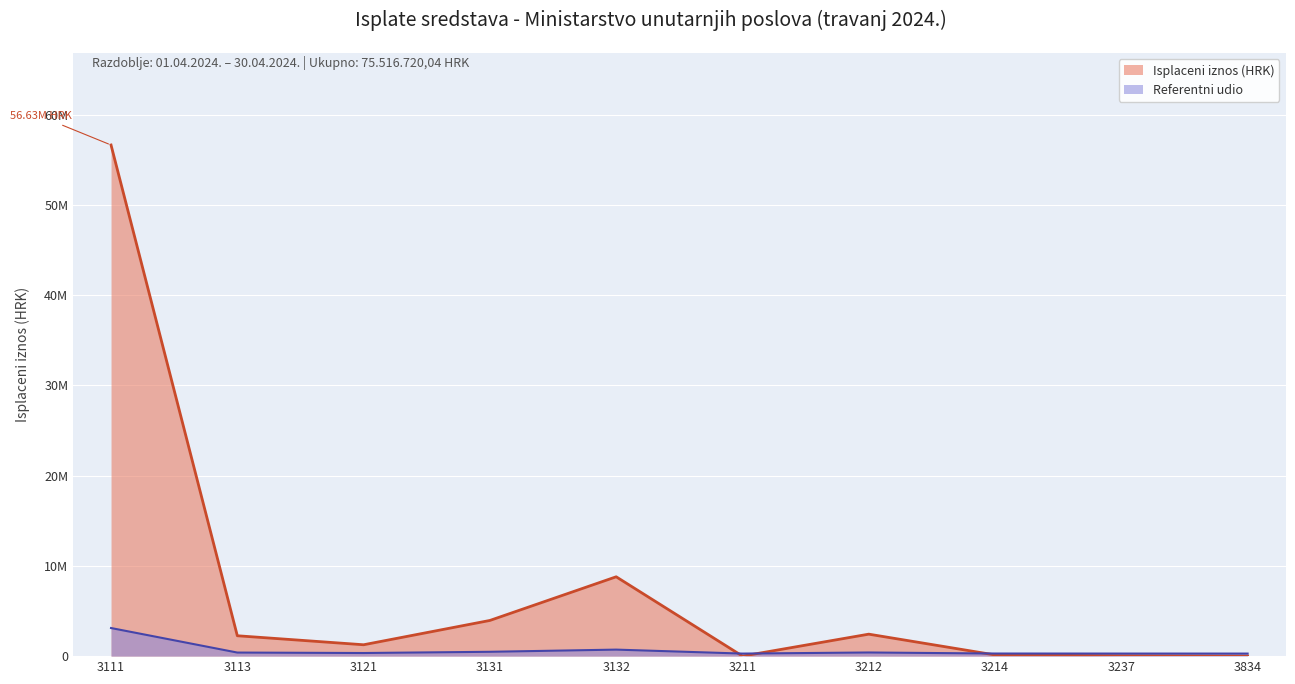

Reading left to right, transcribe all the data shown in this chart.

56625838.9	2258480.9	1260251.5	3953804.2	8790913.1	2730.0	2434911.0	131880.2	47495.7	10414.6